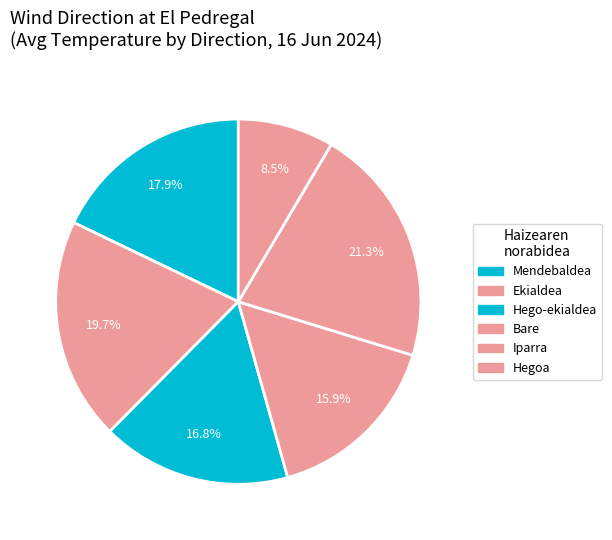

How many slices are in this pie chart?

6